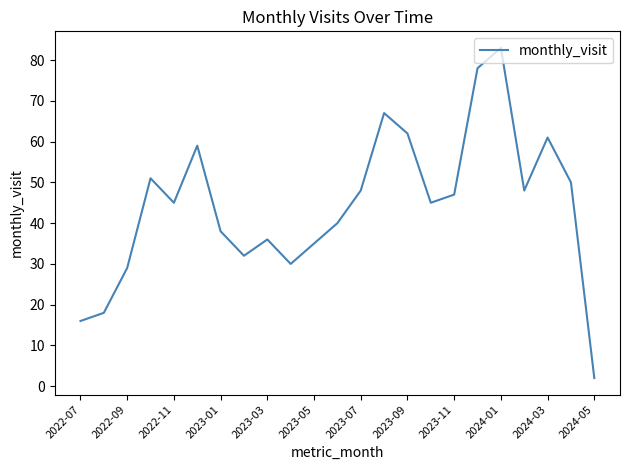

What is the maximum value shown in the chart?

83